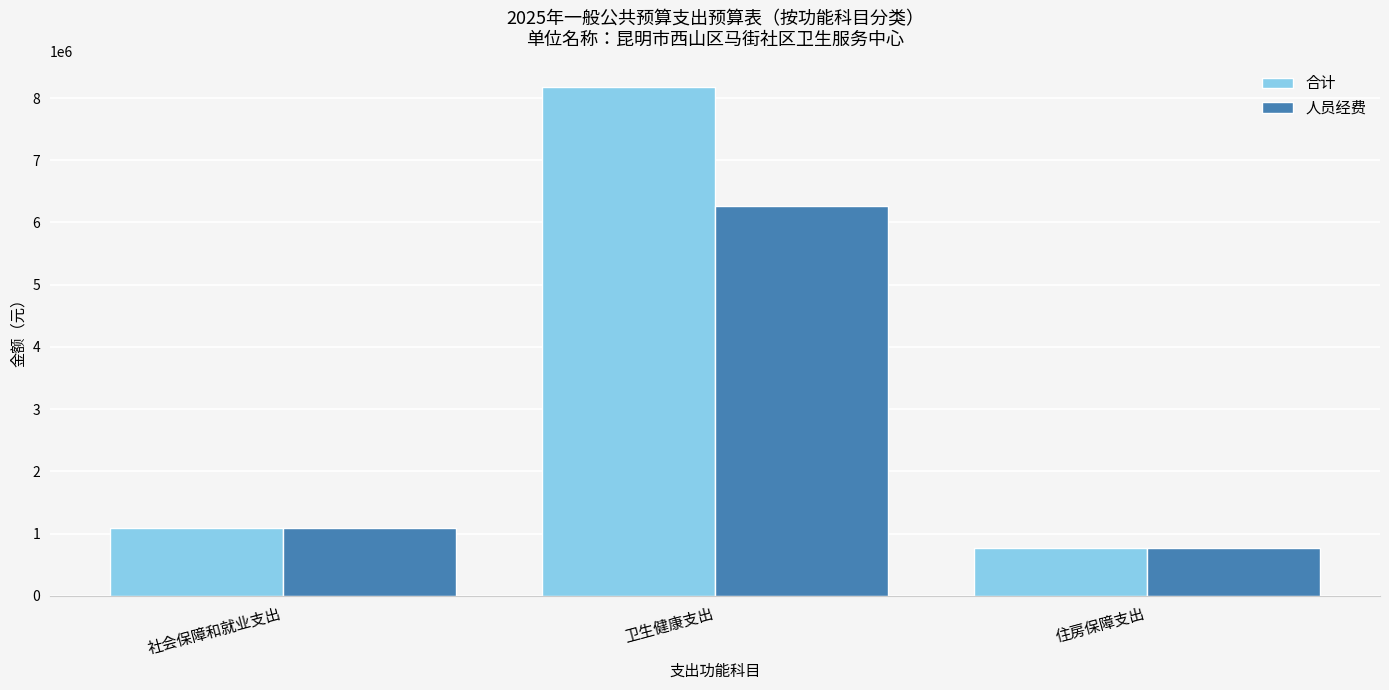

Reading right to left, list all the values displayed in this chart.

合计: 775548.0	8178962.3	1083393.0
人员经费: 775548.0	6262308.7	1083393.0